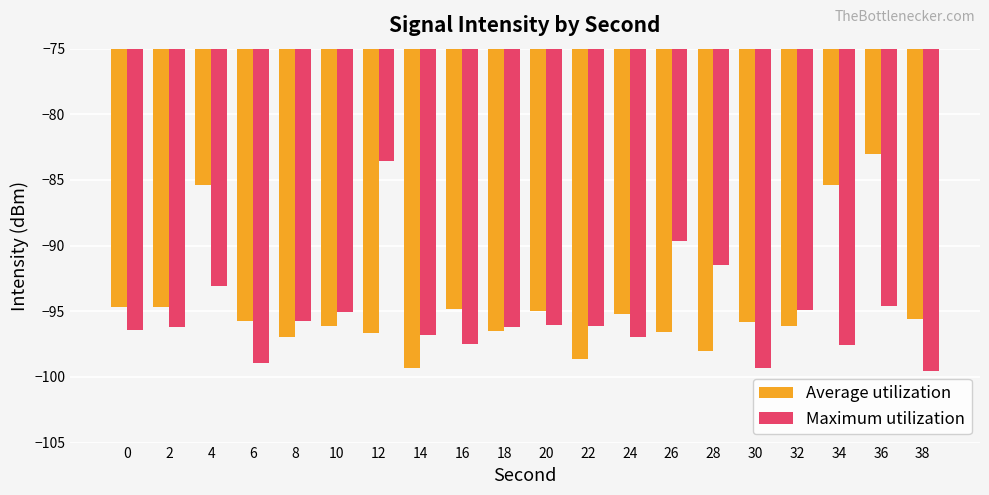

Is the value of Maximum utilization at 18 greater than the value of Average utilization at 12?

Yes